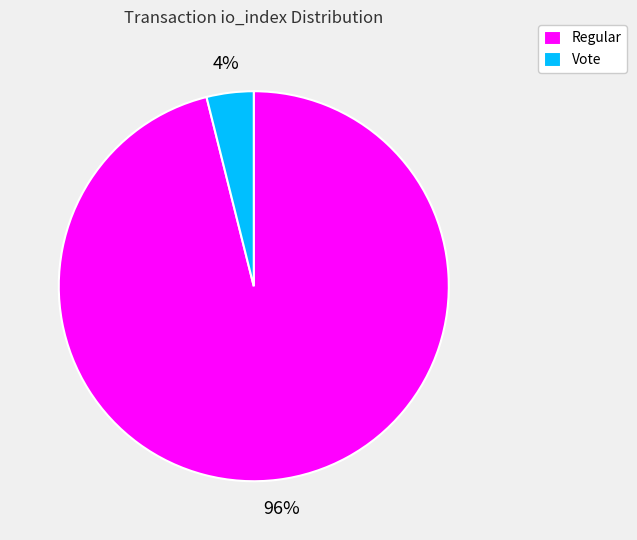

Which slice is the smallest?

Vote